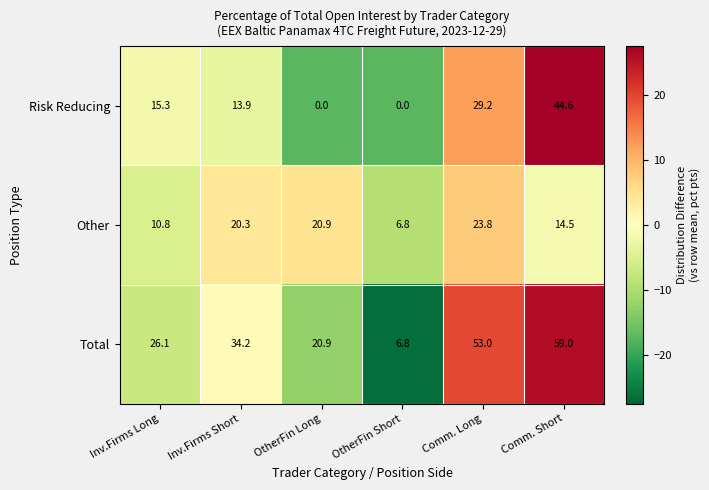

What is the smallest value displayed?

0.0